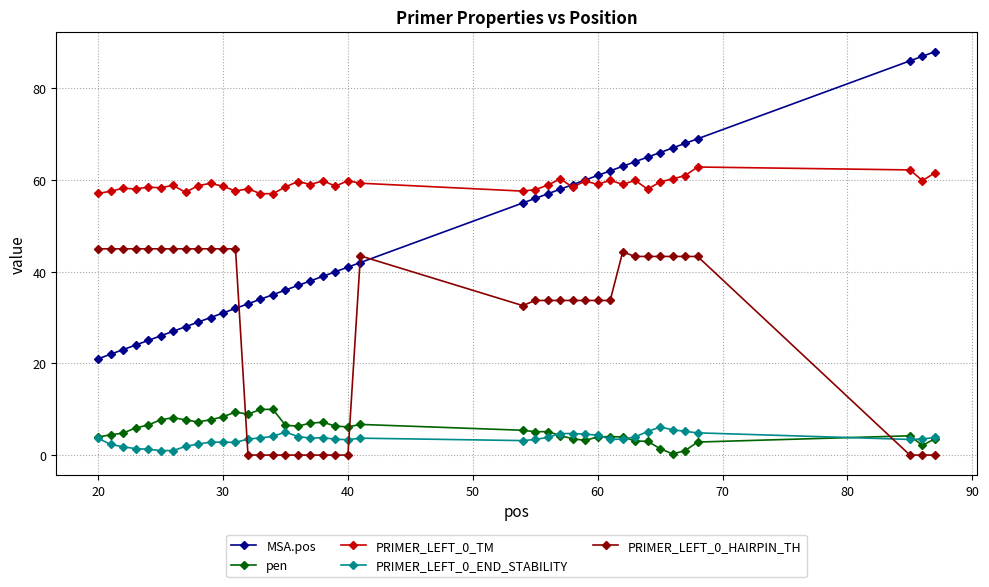

What is the maximum value for PRIMER_LEFT_0_TM?

62.8